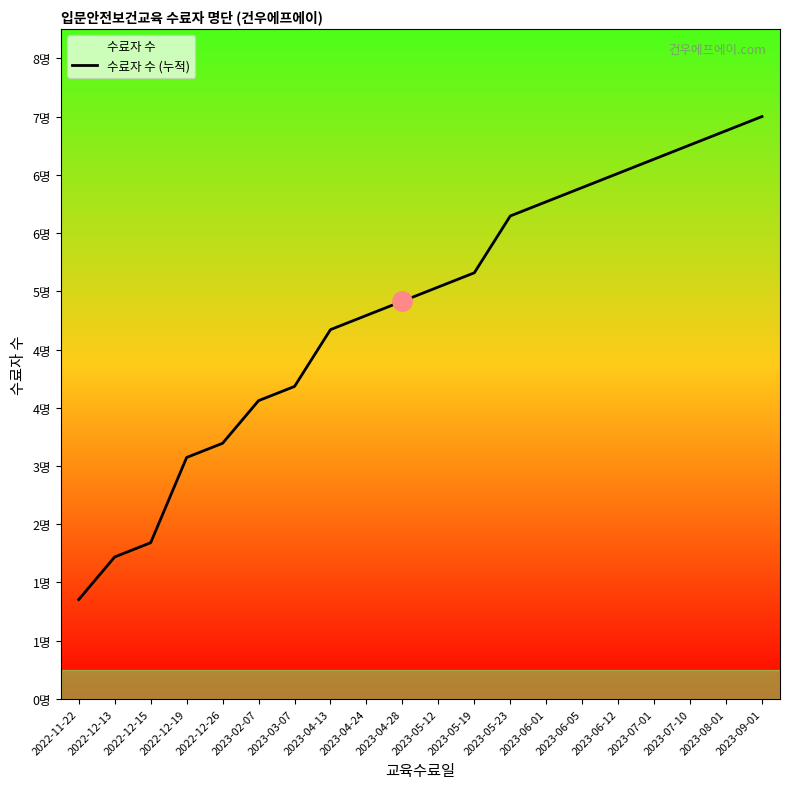

What is the change in value from 2022-12-13 to 2023-03-07?

+2.0